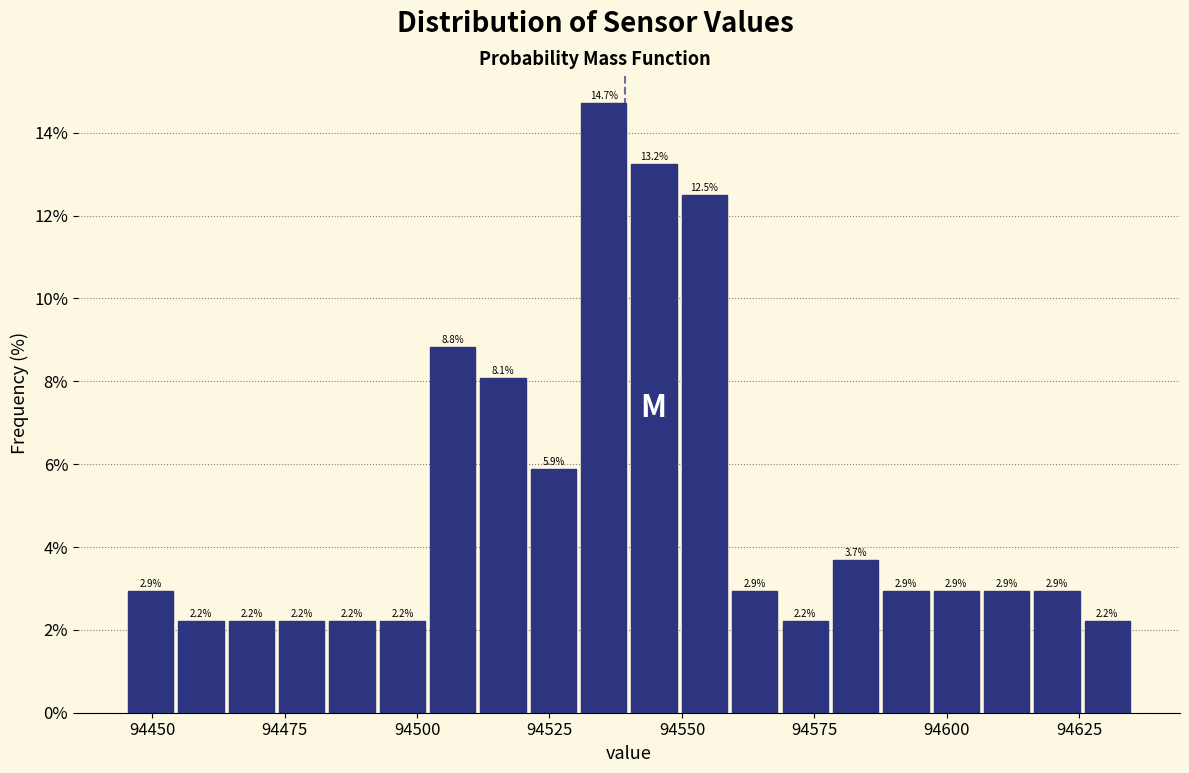

Around what value on the x-axis is the tallest bar? Give the approximate position of its centre, as read against the axis.

94535